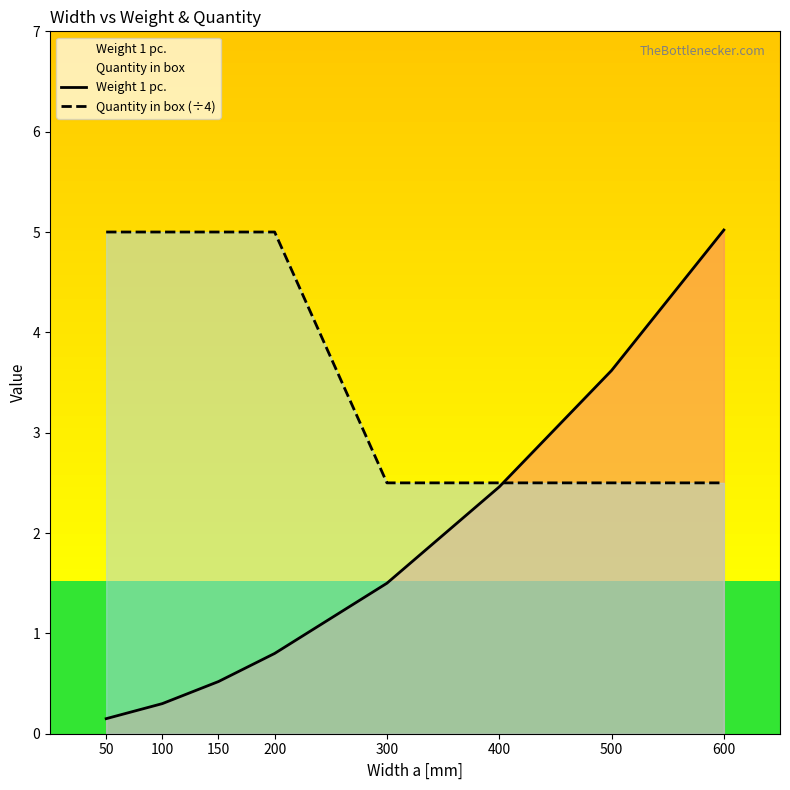

Between which two adjacent categories do Weight 1 pc. and Quantity in box (÷4) first intersect?

400 and 500